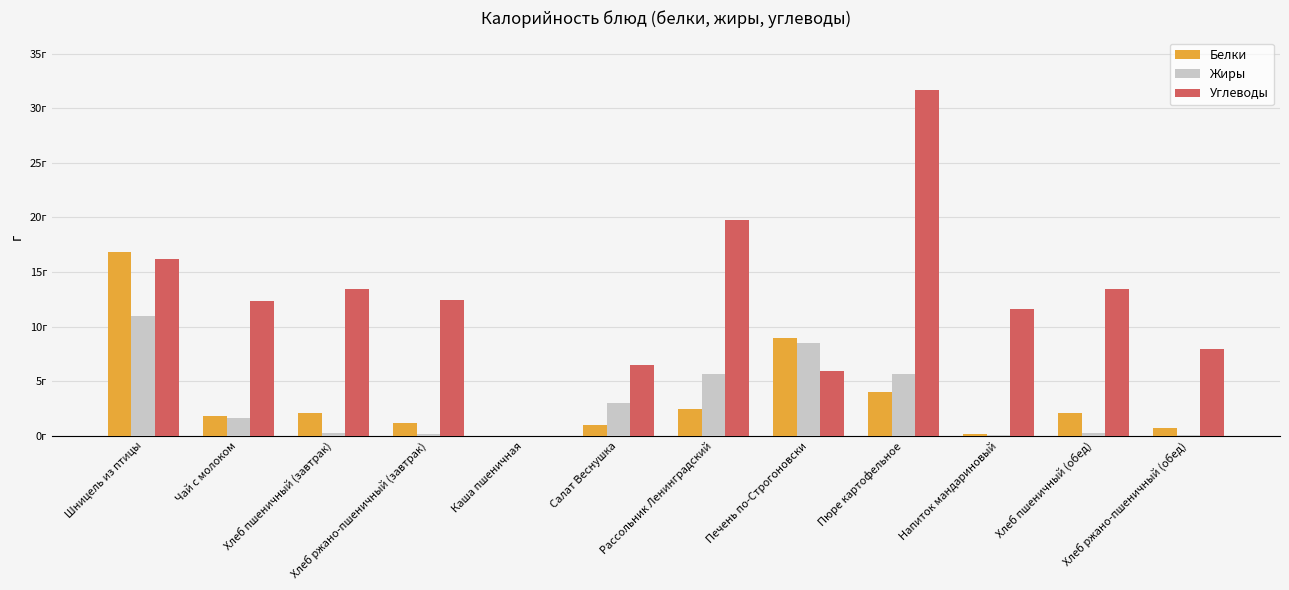

Is it true that Углеводы equals 19.8 at Рассольник Ленинградский?

True